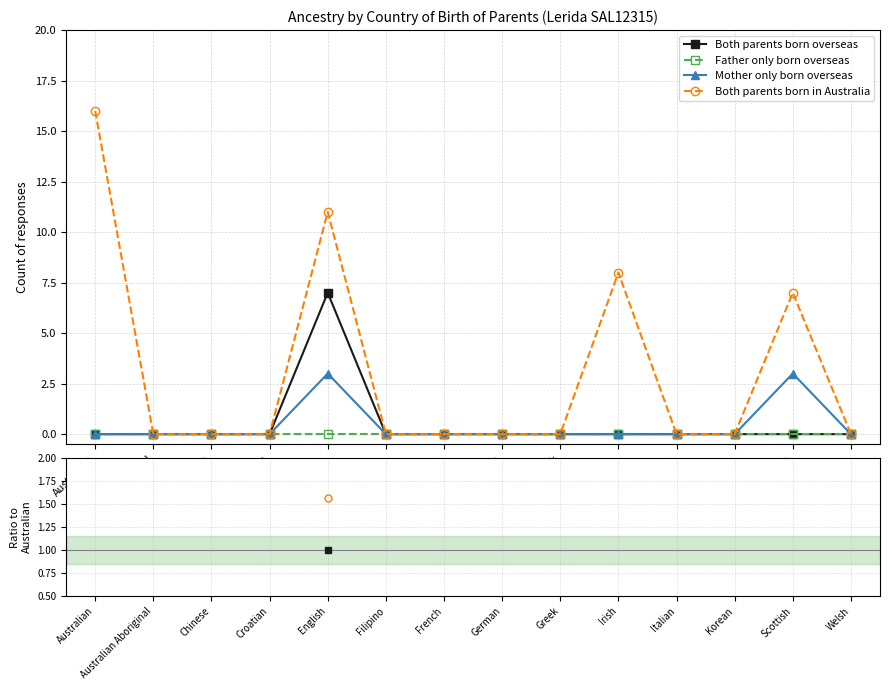

True or false: Both parents born in Australia and Both parents born overseas cross at least once.

False